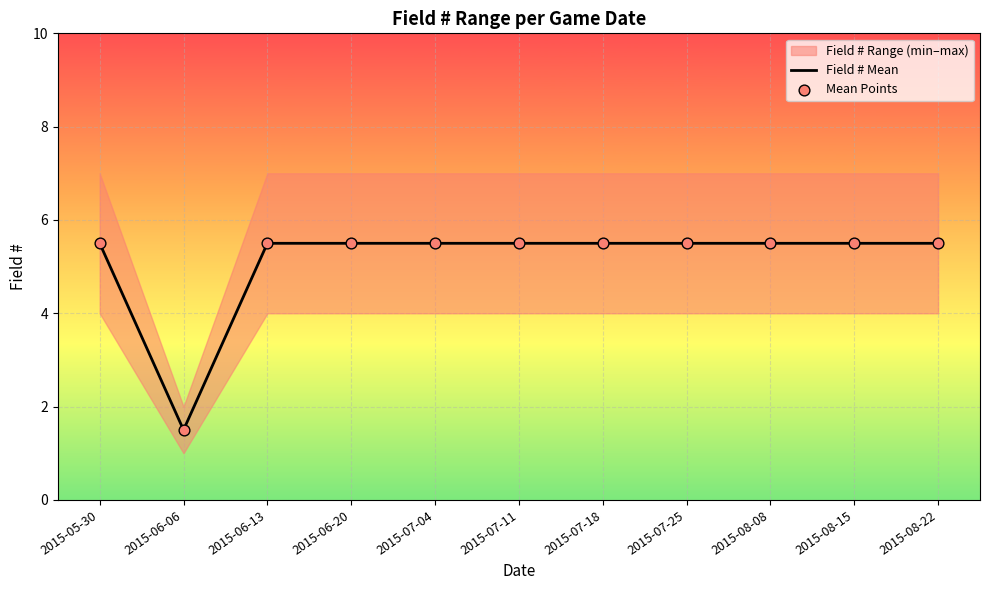

Which series reaches the maximum Y coordinate?

Field # Mean